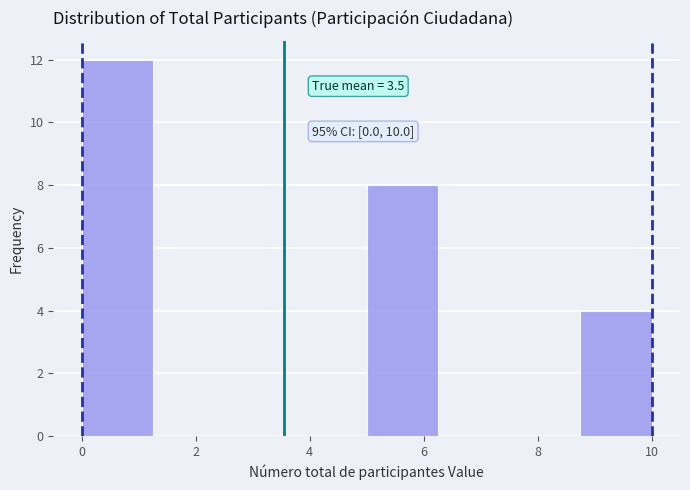

Over which range of the x-axis is the bar tallest?

0.00 to 1.25